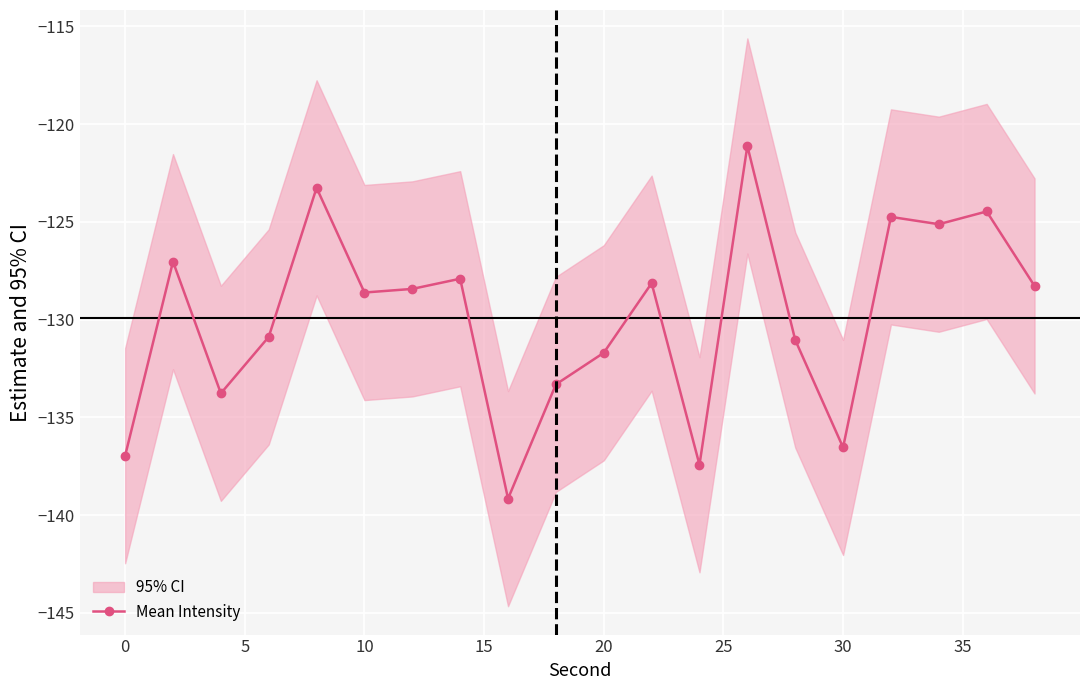

What is the difference between the second highest and minimum values?

15.9